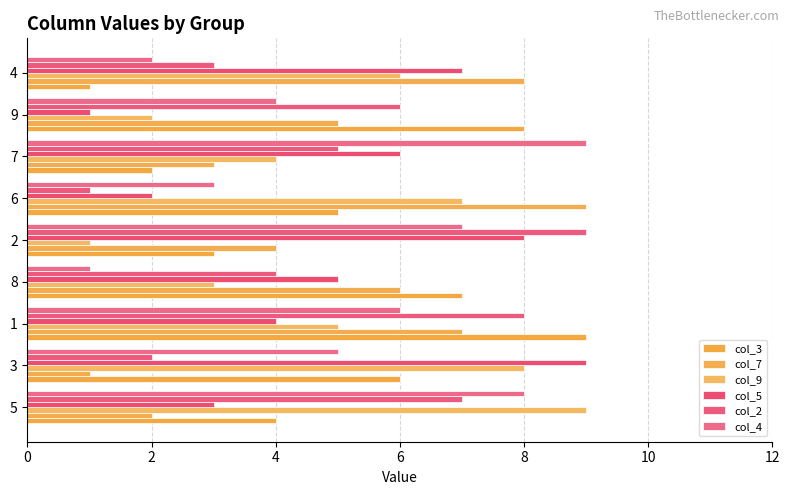

At how many categories does at least one series exceed 5?

9